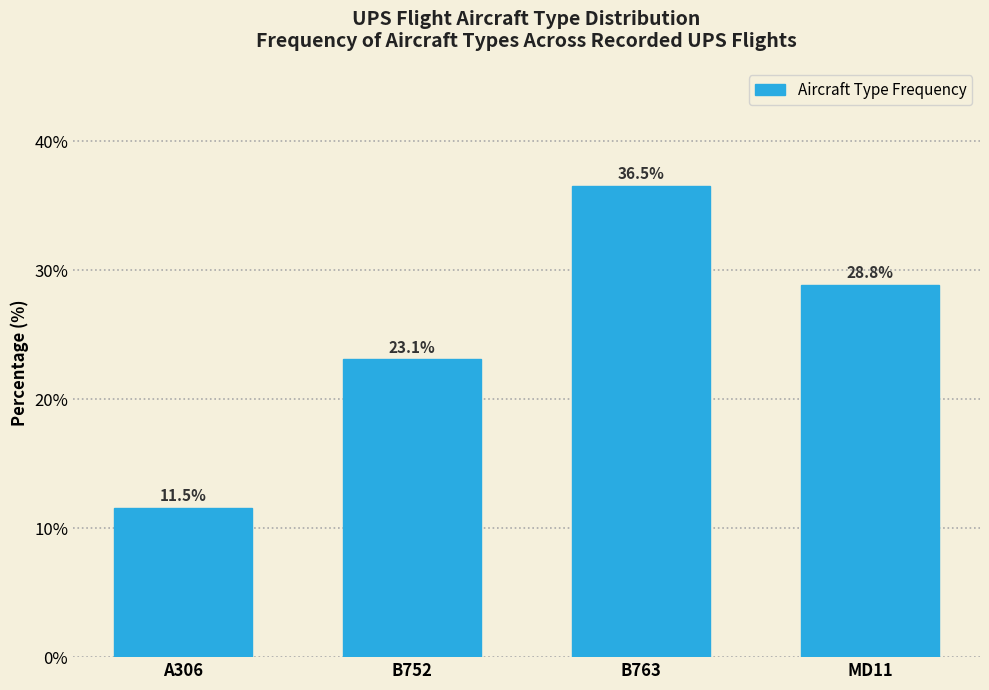

Reading left to right, list all the values displayed in this chart.

11.5	23.1	36.5	28.8